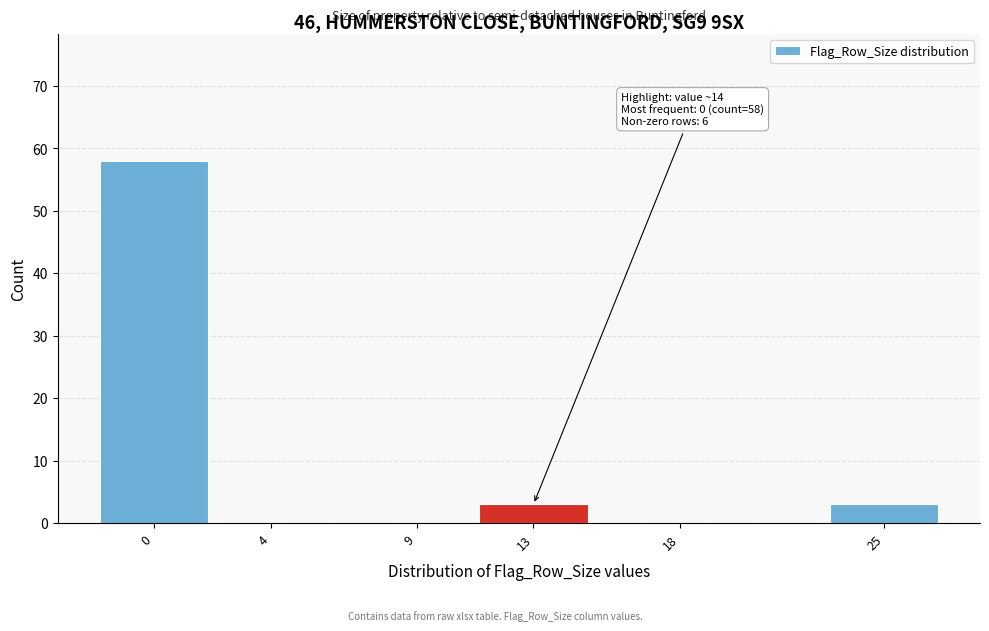

Reading right to left, list all the values displayed in this chart.

25=3	18=0	13=3	9=0	4=0	0=58